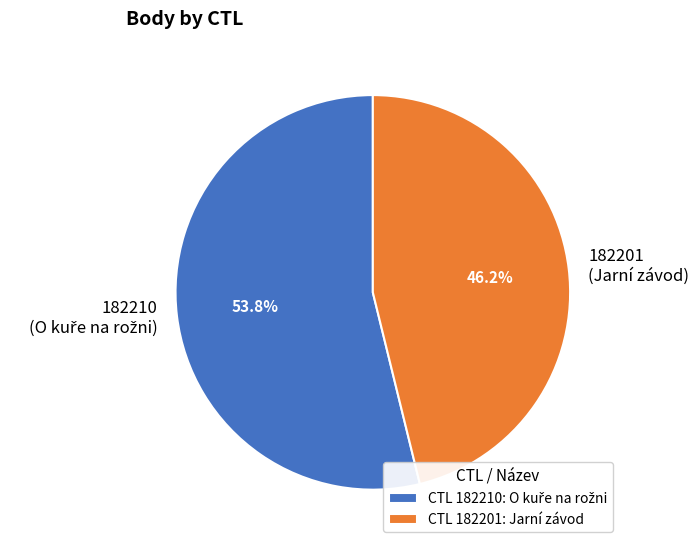

What percentage is the 182210 slice, to the nearest percent?

54%